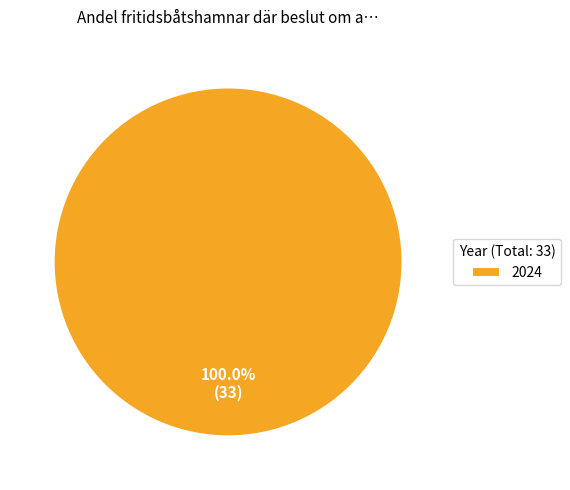

Is there a majority slice in this chart?

Yes